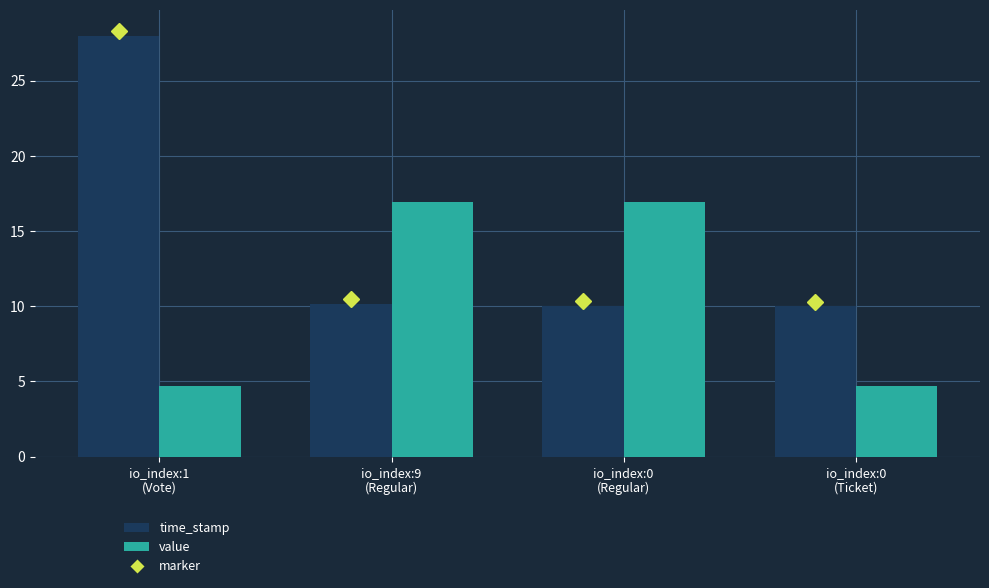

What is the difference between the highest and lowest values at io_index:1
(Vote)?

23.3